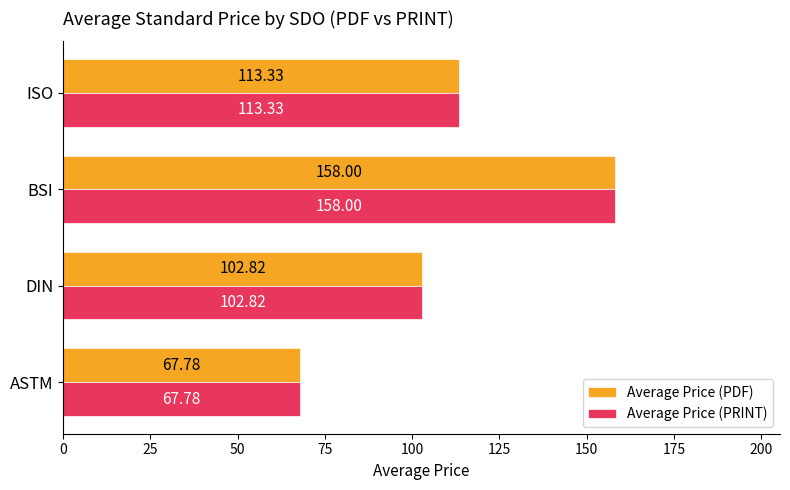

How many data points in Average Price (PRINT) are less than 113?

2